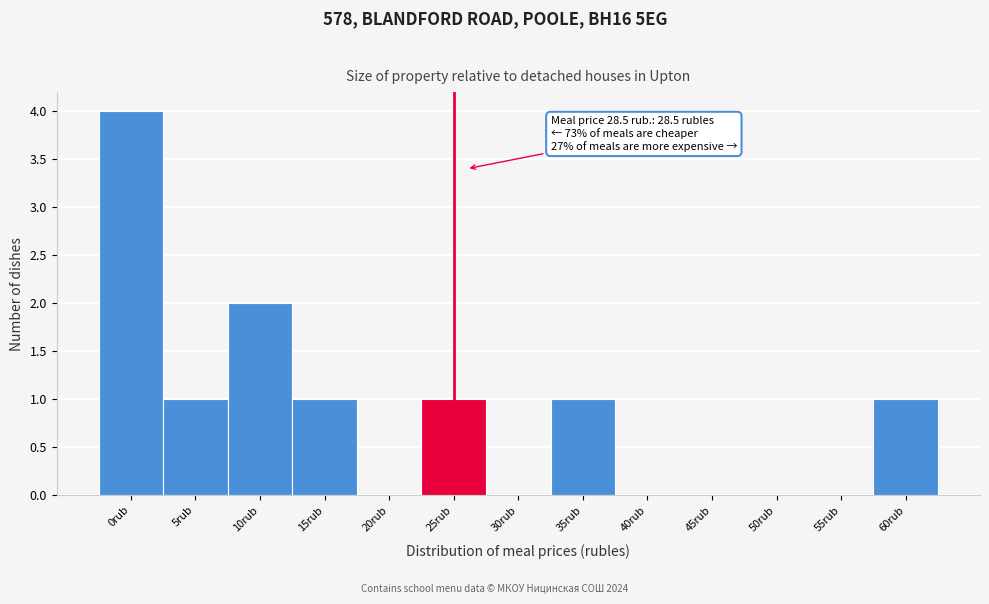

Reading left to right, extract all data points from this chart.

0rub=4	5rub=1	10rub=2	15rub=1	20rub=0	25rub=1	30rub=0	35rub=1	40rub=0	45rub=0	50rub=0	55rub=0	60rub=1